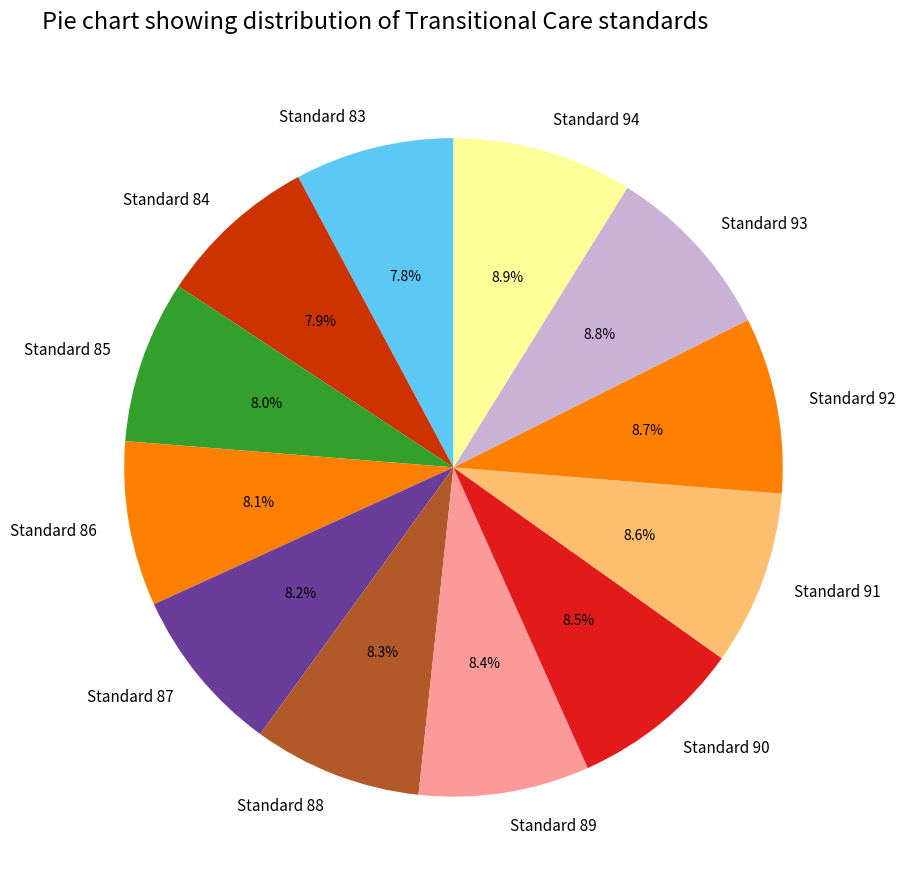

Which has a higher value, Standard 84 or Standard 90?

Standard 90